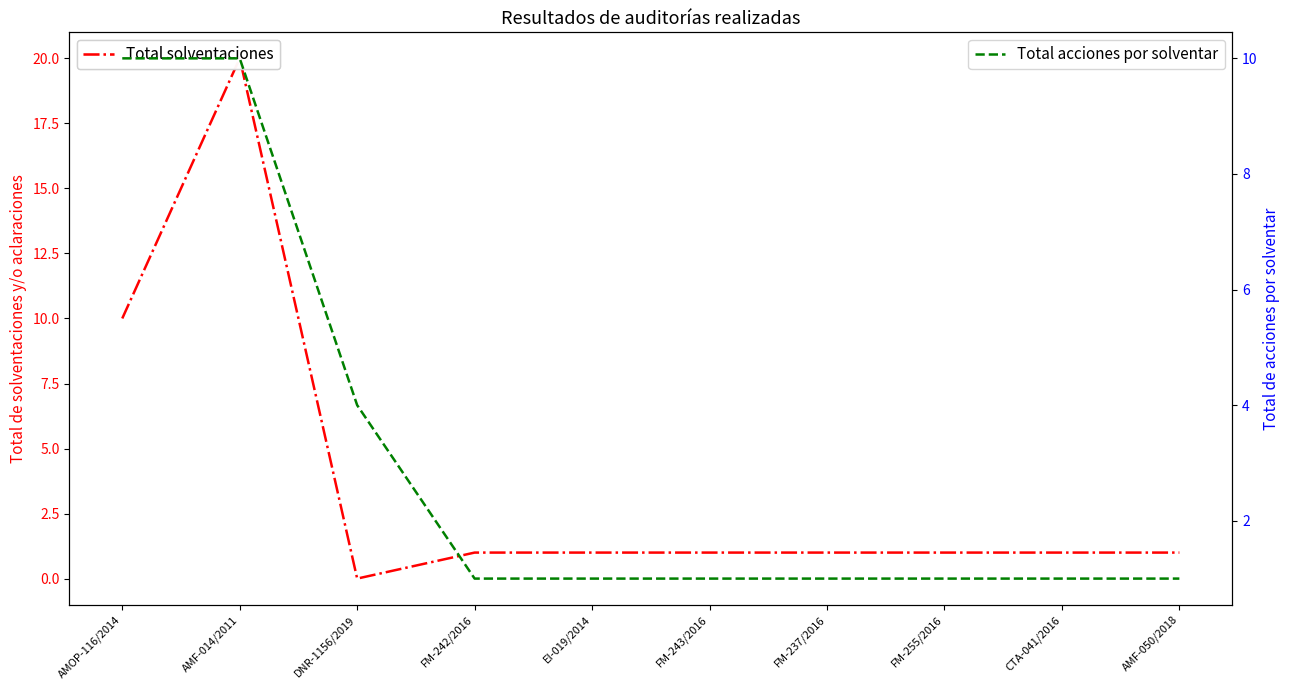

Which has a higher value, FM-255/2016 or CTA-041/2016?

FM-255/2016